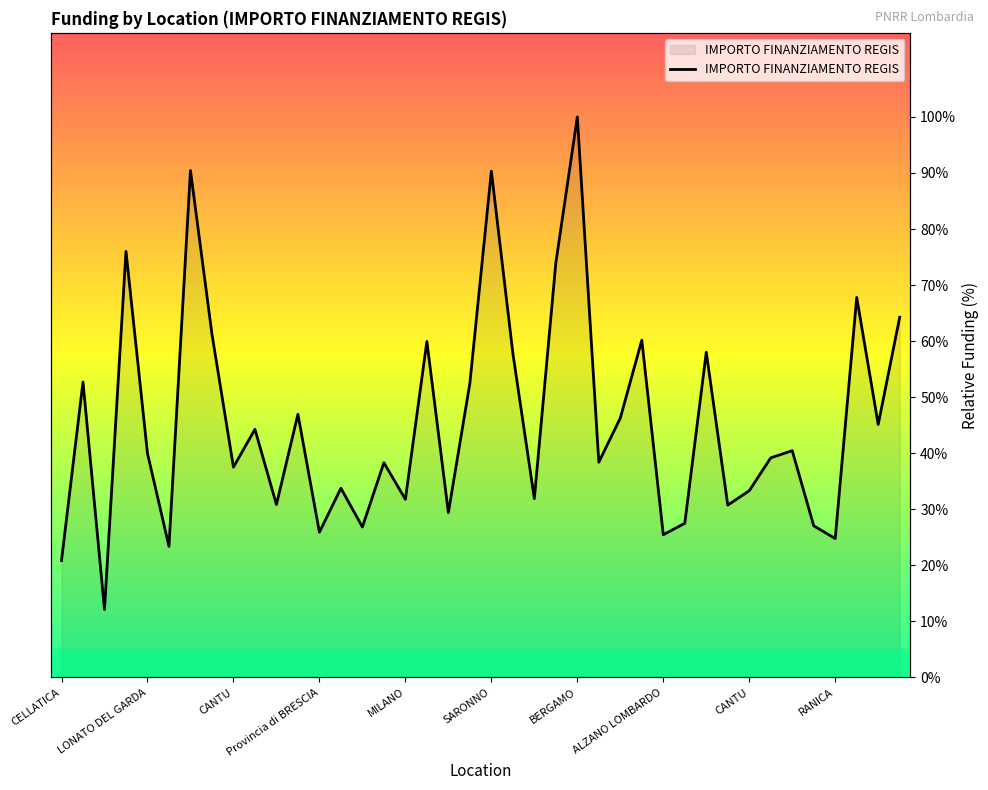

How many values are below 39?

19